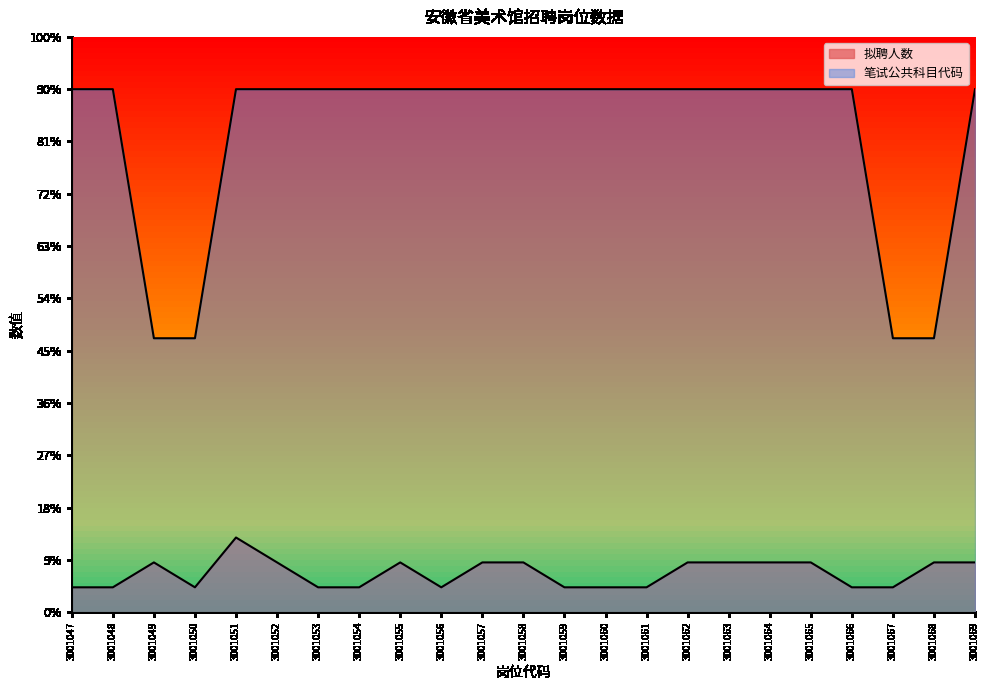

Is the value of 笔试公共科目代码 at 3001052 greater than the value of 拟聘人数 at 3001051?

Yes